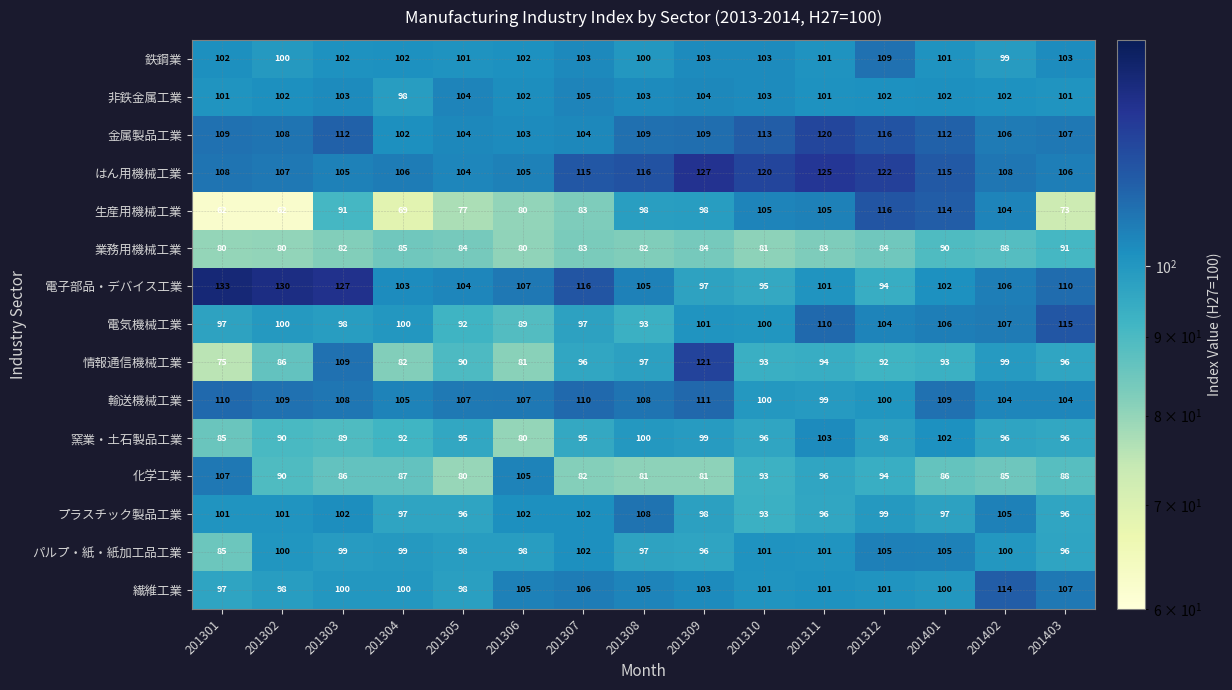

What is the minimum value for はん用機械工業?

104